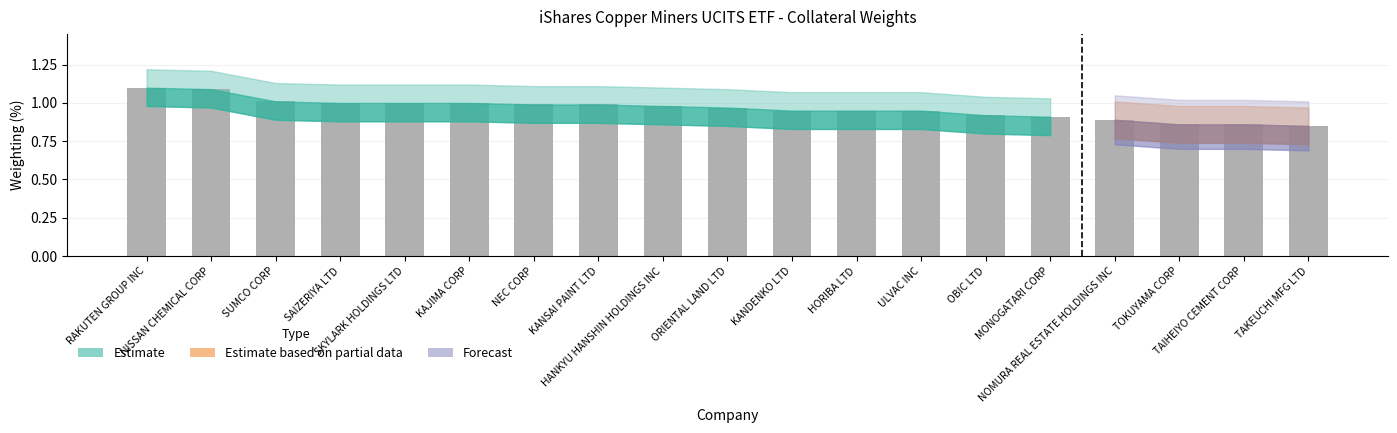

What is the greatest value displayed?

1.1